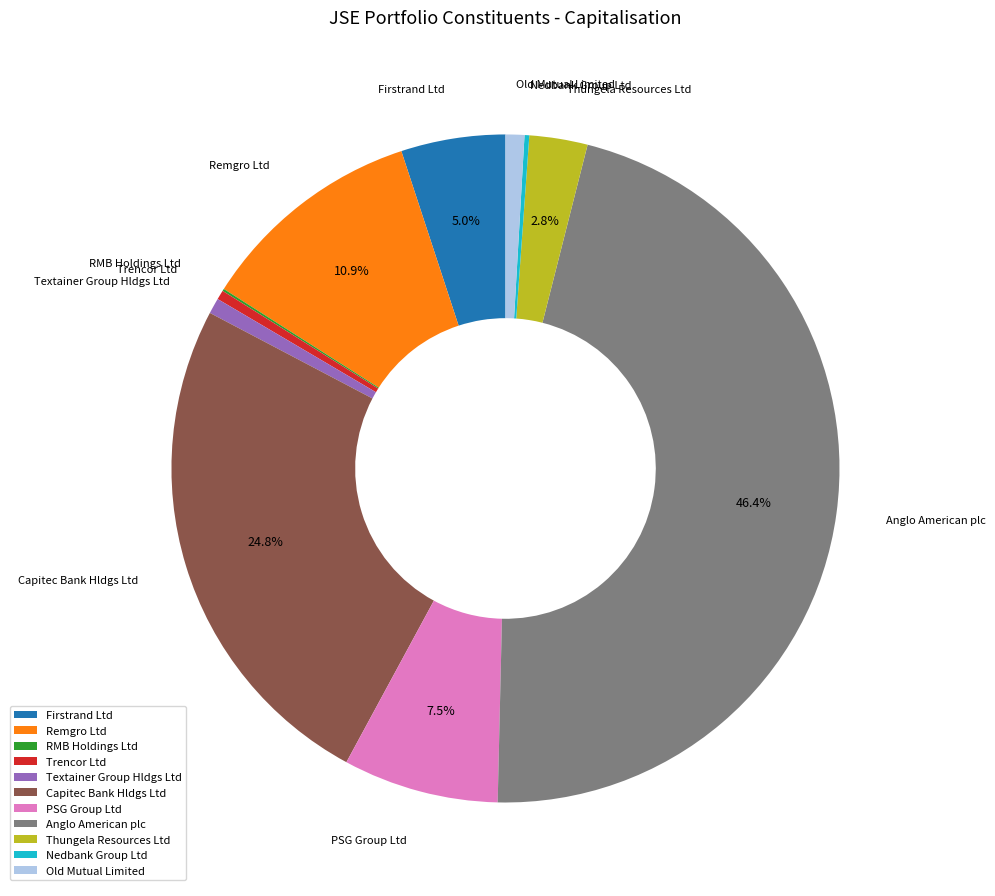

Do Old Mutual Limited and Thungela Resources Ltd together represent more than half of the pie?

No